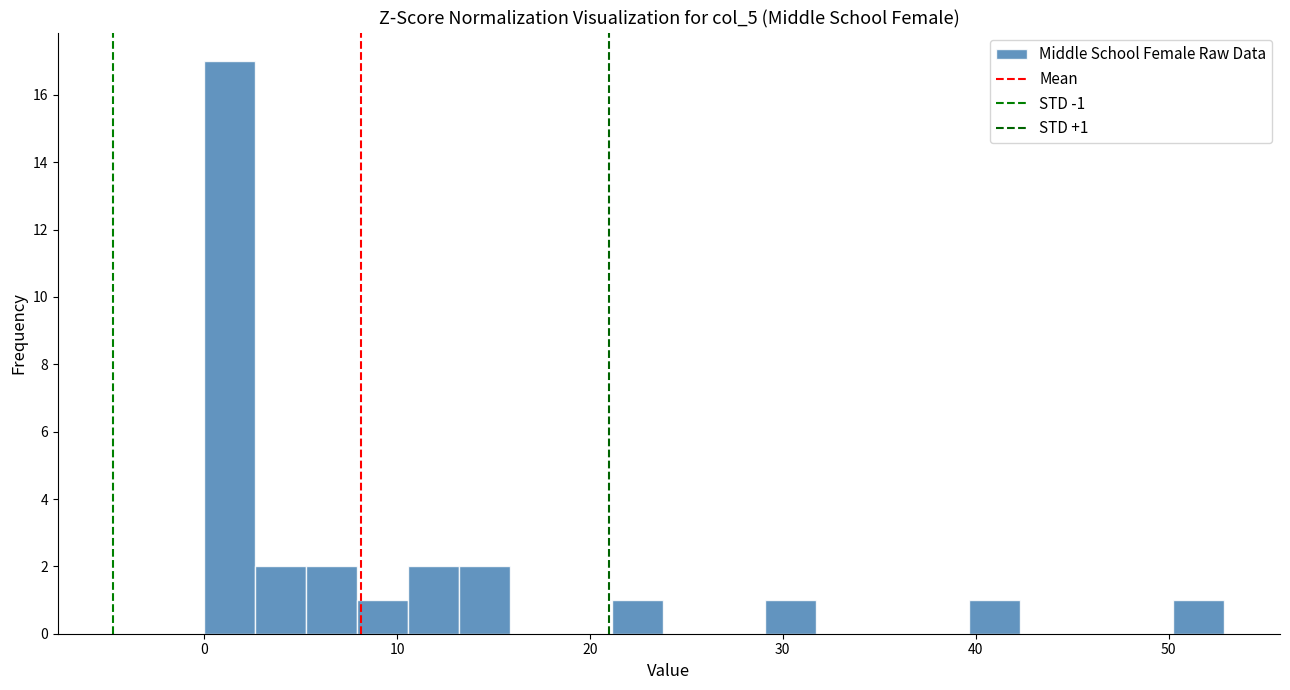

Around what value on the x-axis is the tallest bar? Give the approximate position of its centre, as read against the axis.

1